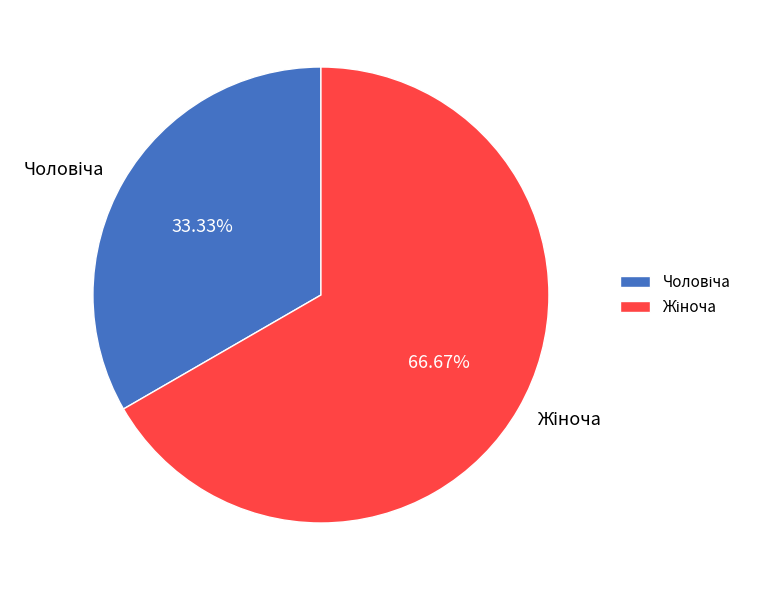

Does any single category account for the majority?

Yes